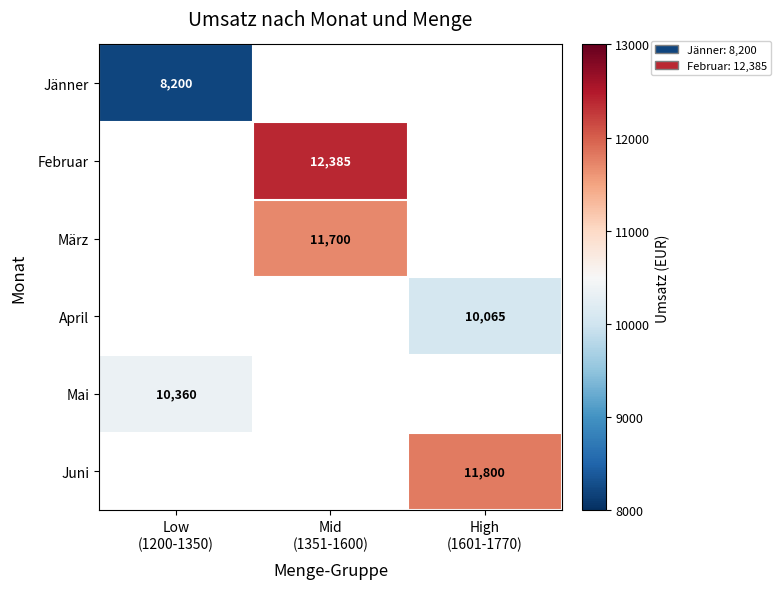

At how many categories does at least one series exceed 12185?

1